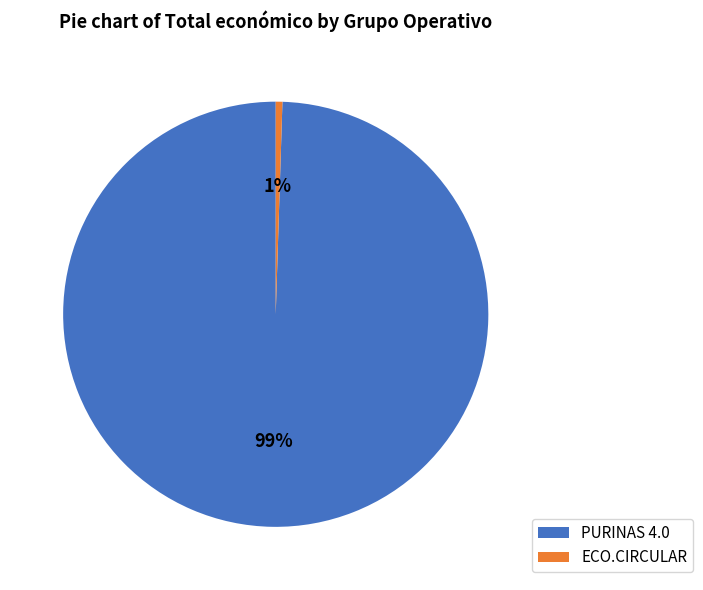

To the nearest percent, what is the average slice percentage?

50%